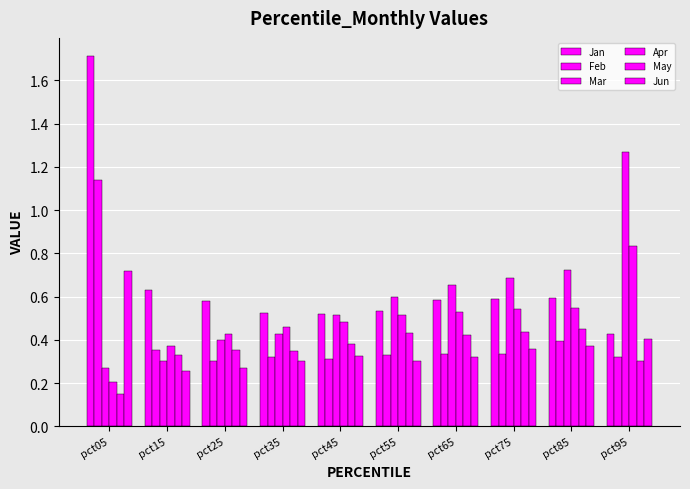

Rank the series by their maximum value, from highest to lowest.

Jan, Mar, Feb, Apr, Jun, May